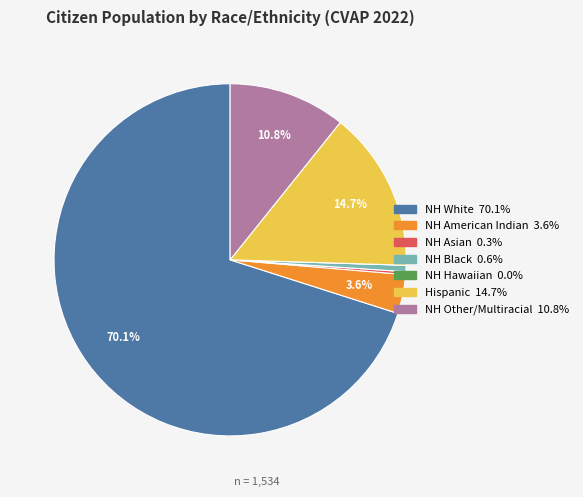

Does any single category account for the majority?

Yes